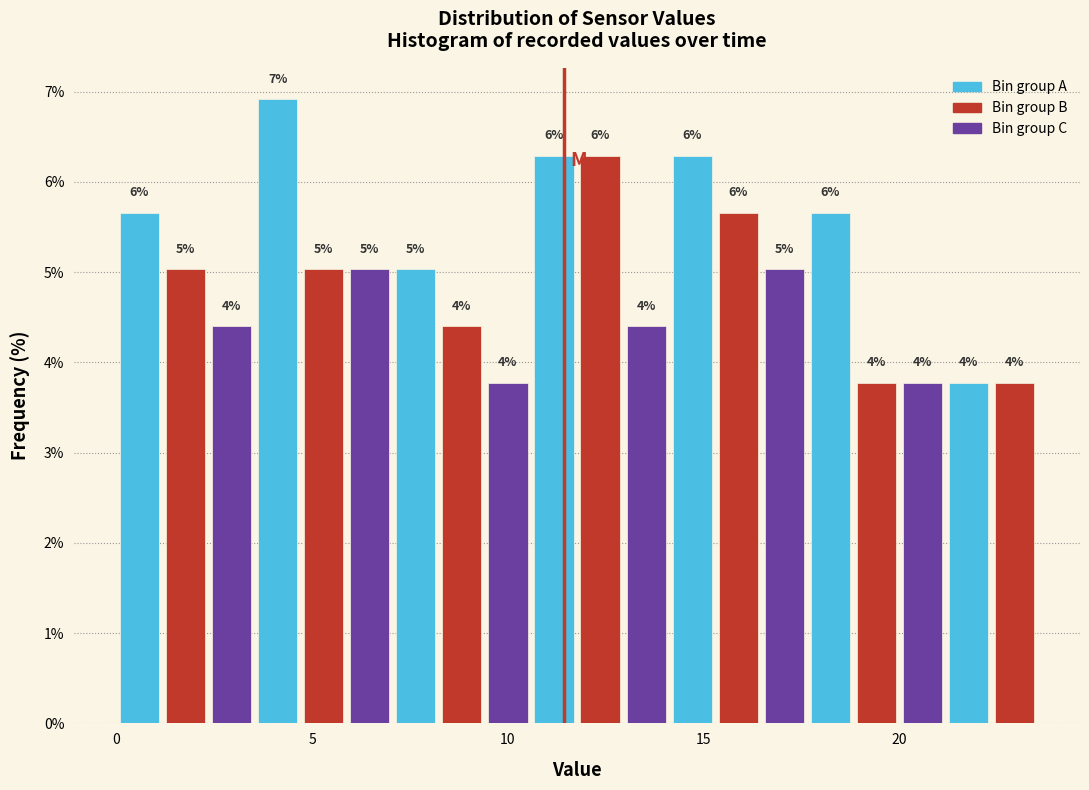

Read against the x-axis, roughly where is the centre of the tallest bar?

4.0